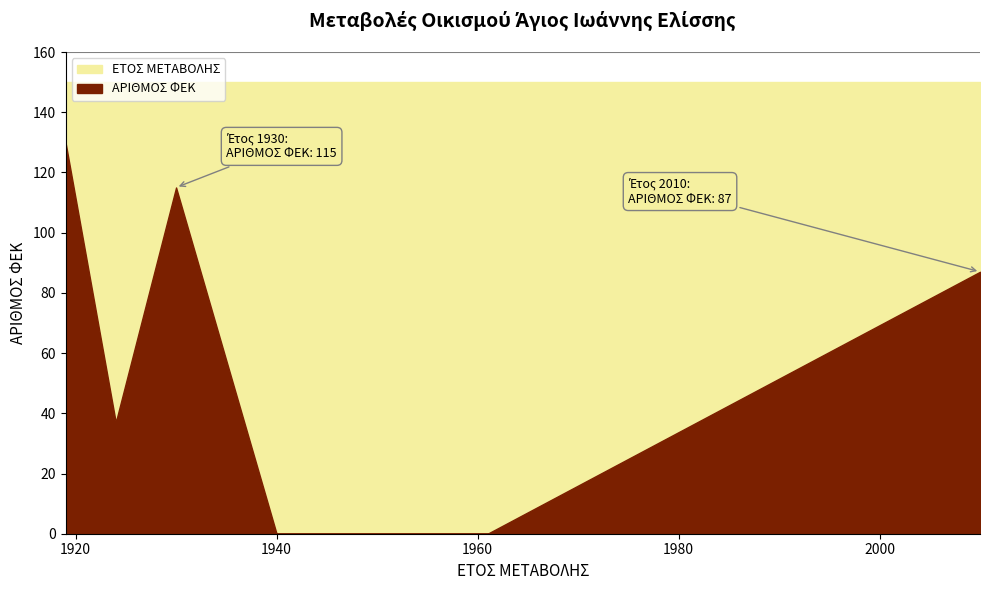

At 1930, list the series in order from largest to smallest.

ΕΤΟΣ ΜΕΤΑΒΟΛΗΣ, ΑΡΙΘΜΟΣ ΦΕΚ